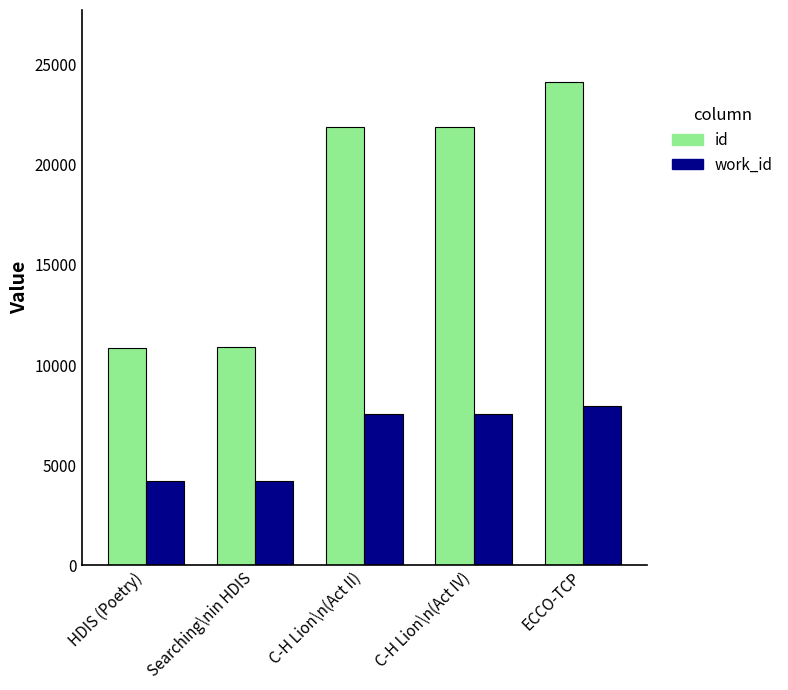

At which category is the sum across all series the highest?

ECCO-TCP